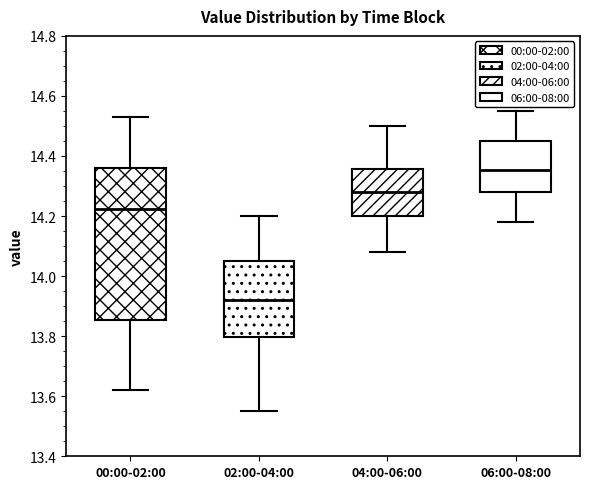

Reading left to right, read every box against the y-axis: the position of its median line, the range the box covers, and the ends of its whiskers. The values are not printed on the chart, so give them approximately, as read against the axis.

00:00-02:00: median 14.22, box 13.86 to 14.36, whiskers 13.62 to 14.54
02:00-04:00: median 13.92, box 13.80 to 14.06, whiskers 13.56 to 14.20
04:00-06:00: median 14.28, box 14.20 to 14.36, whiskers 14.08 to 14.50
06:00-08:00: median 14.36, box 14.28 to 14.46, whiskers 14.18 to 14.56